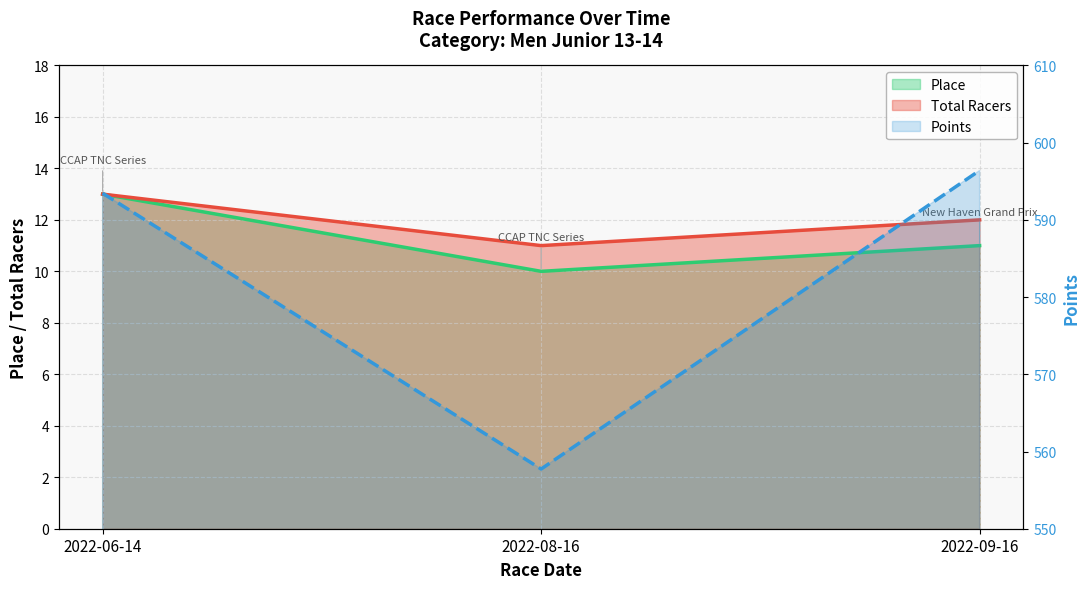

What is the minimum value for Total Racers?

11.0